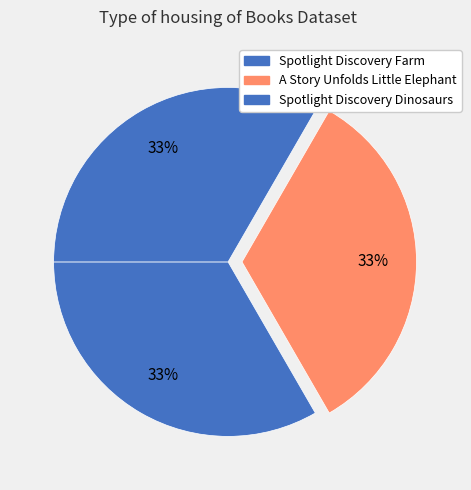

Is there a majority slice in this chart?

No